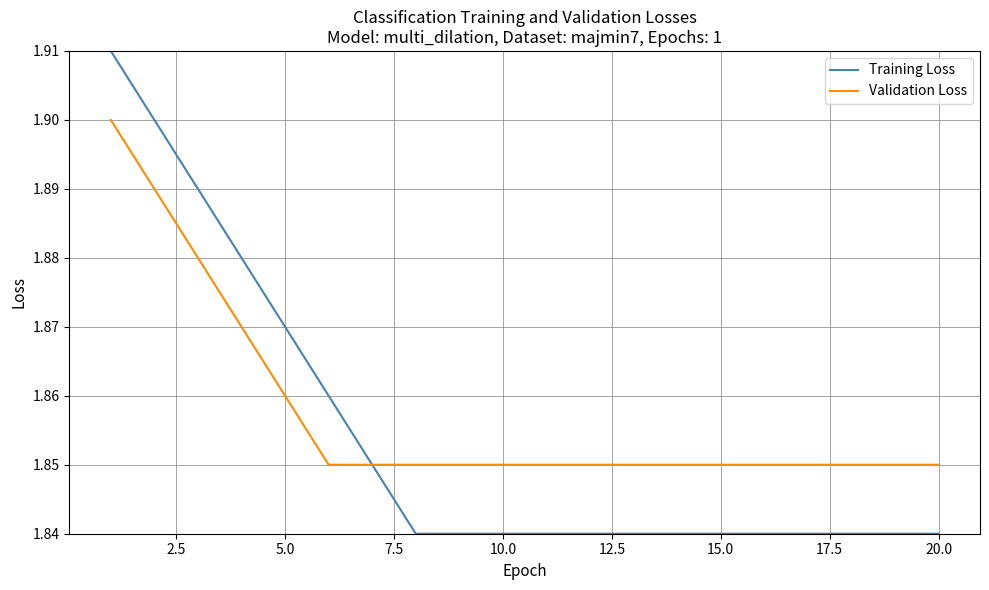

Which series has the largest total across all categories?

Validation Loss